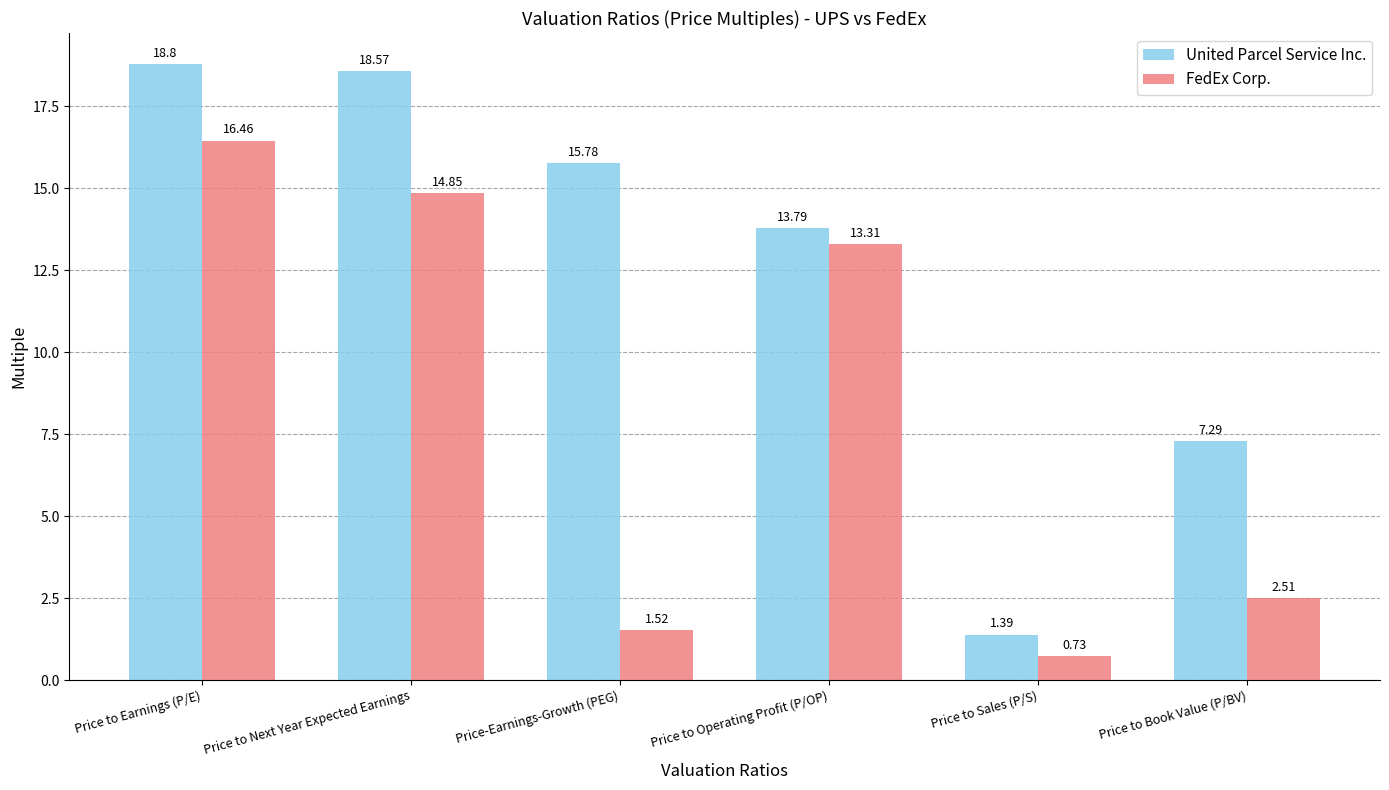

Where is United Parcel Service Inc. nearest to the value 10?

Price to Book Value (P/BV)